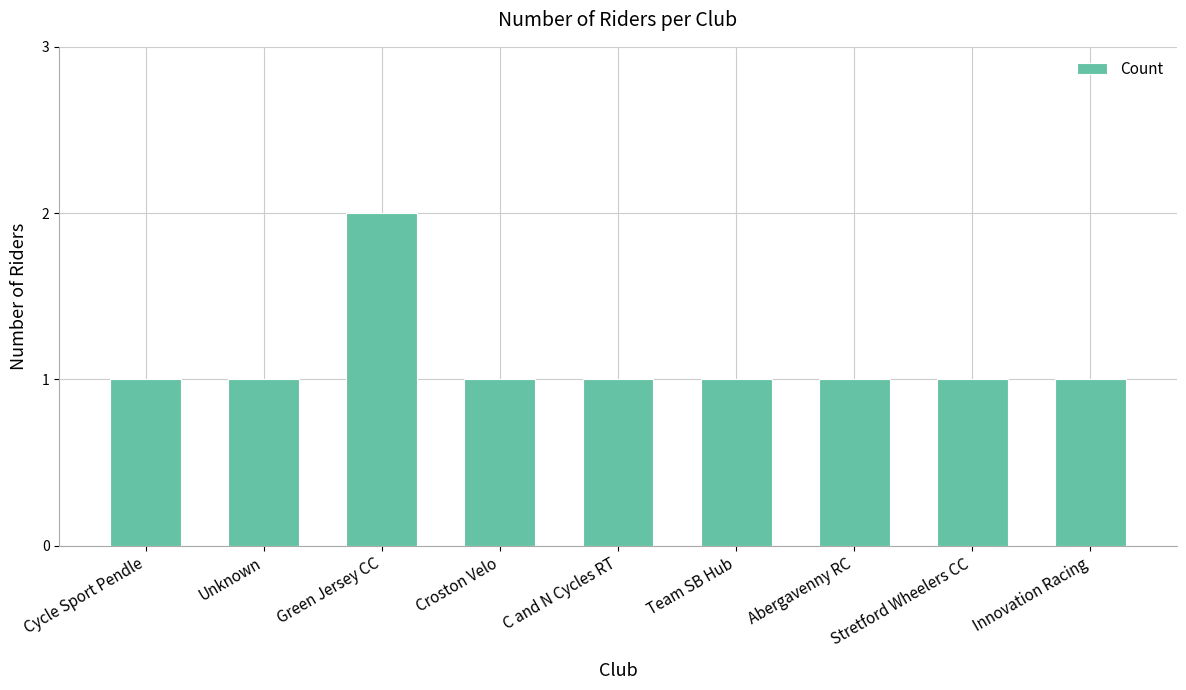

How many series are shown in this chart?

1